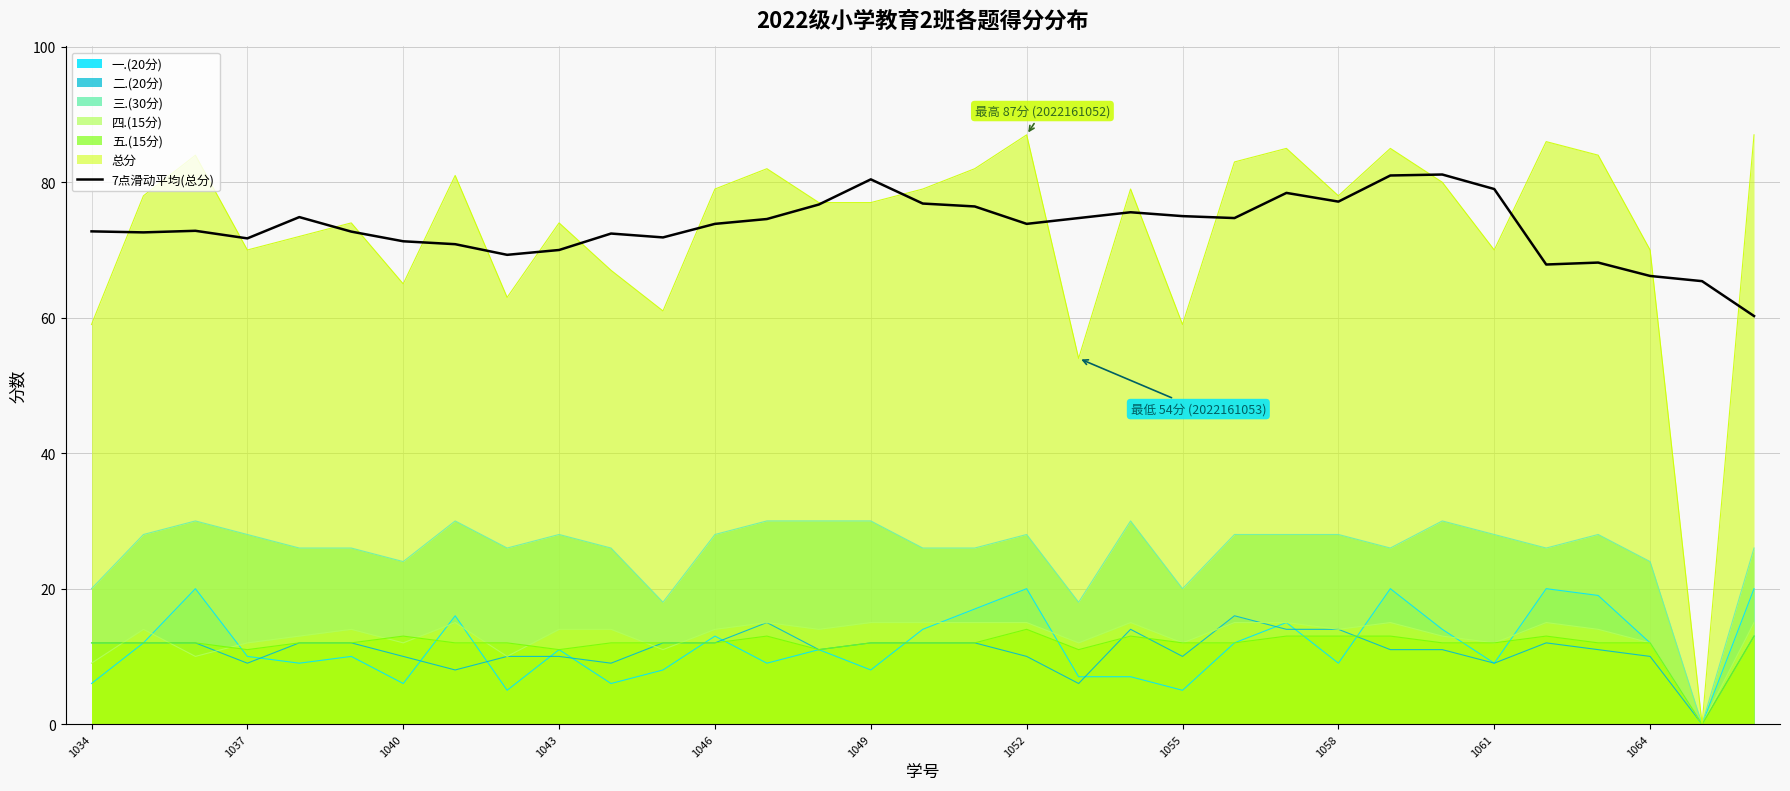

True or false: 7点滑动平均(总分) has a value of 13.7 at 1064.

False